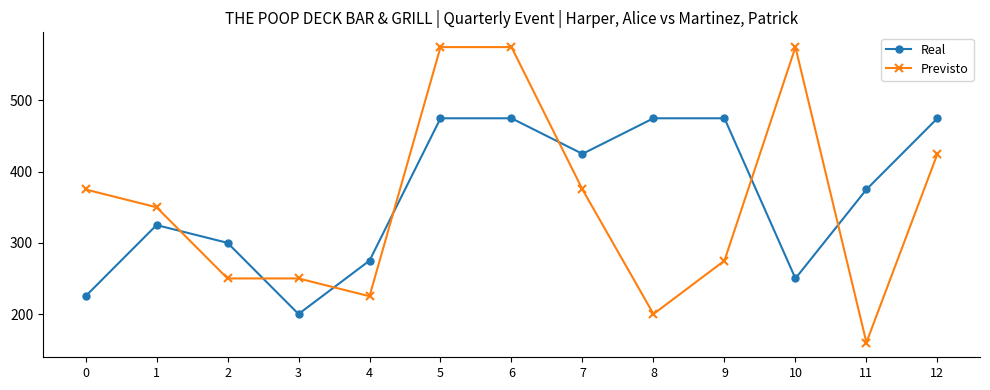

Which series has the widest spread of values?

Previsto